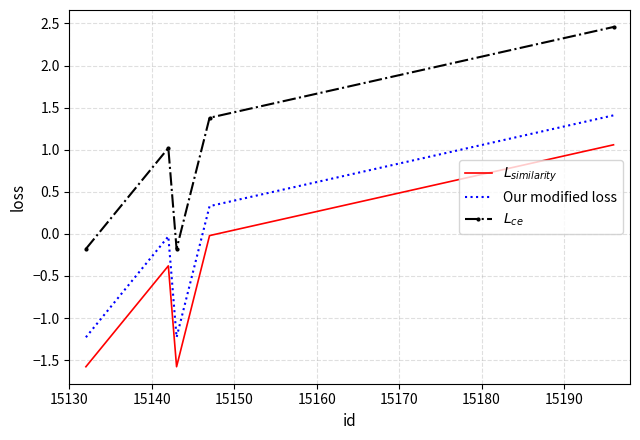

Which series has the largest total across all categories?

$L_{ce}$